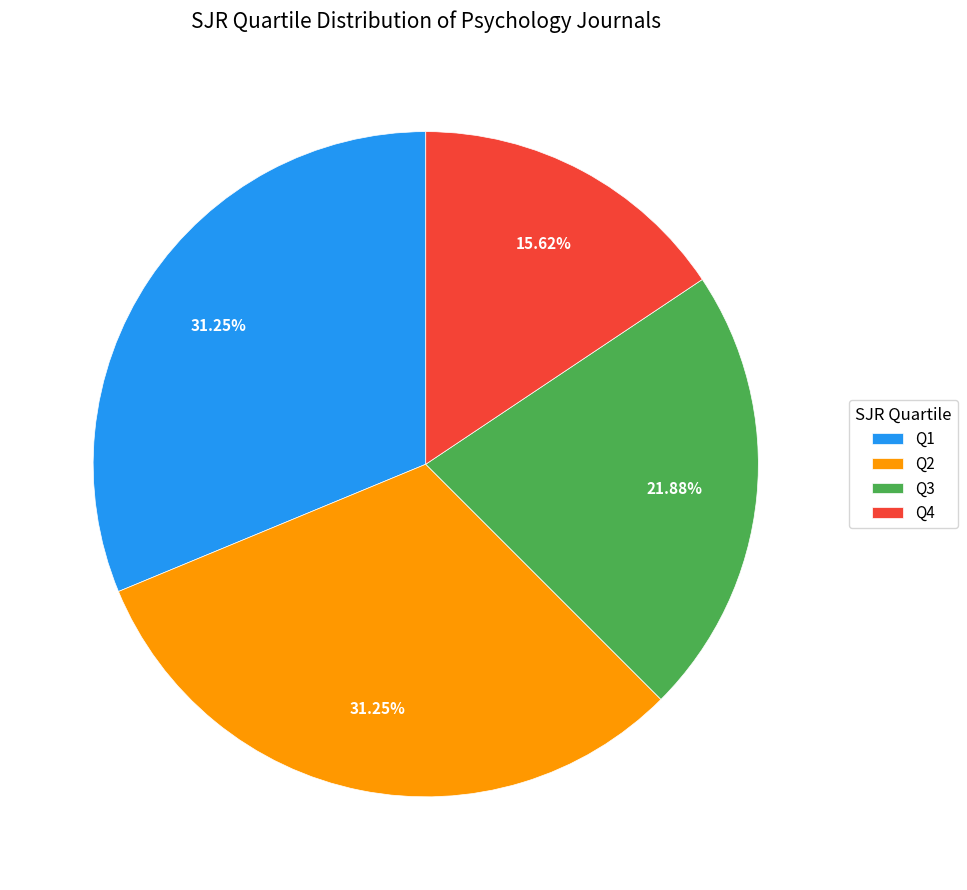

The Q1 slice represents 20% of the pie. True or false?

False